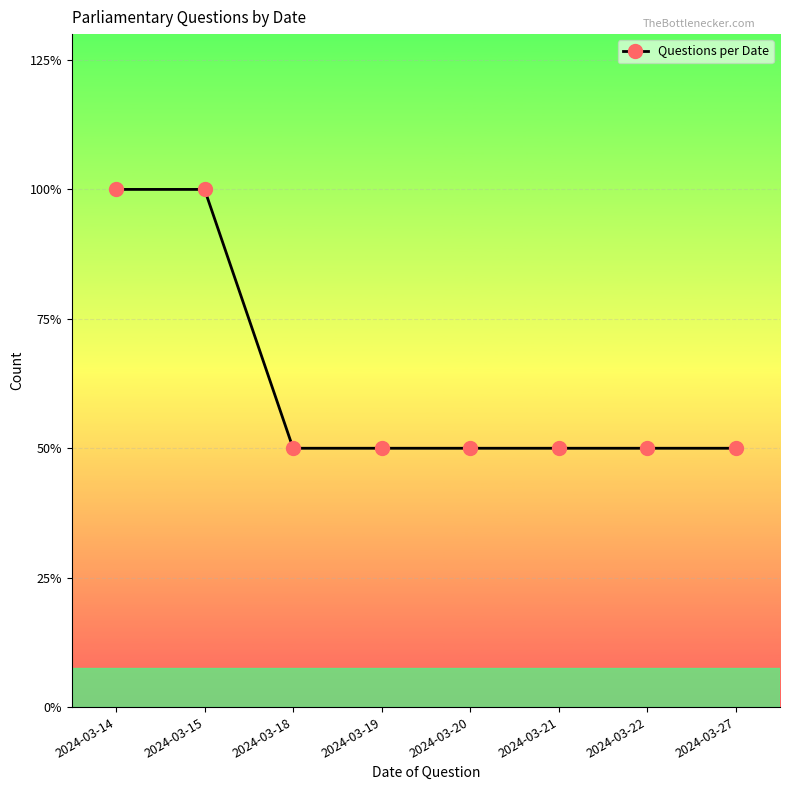

Where is the data nearest to the value 1?

2024-03-18